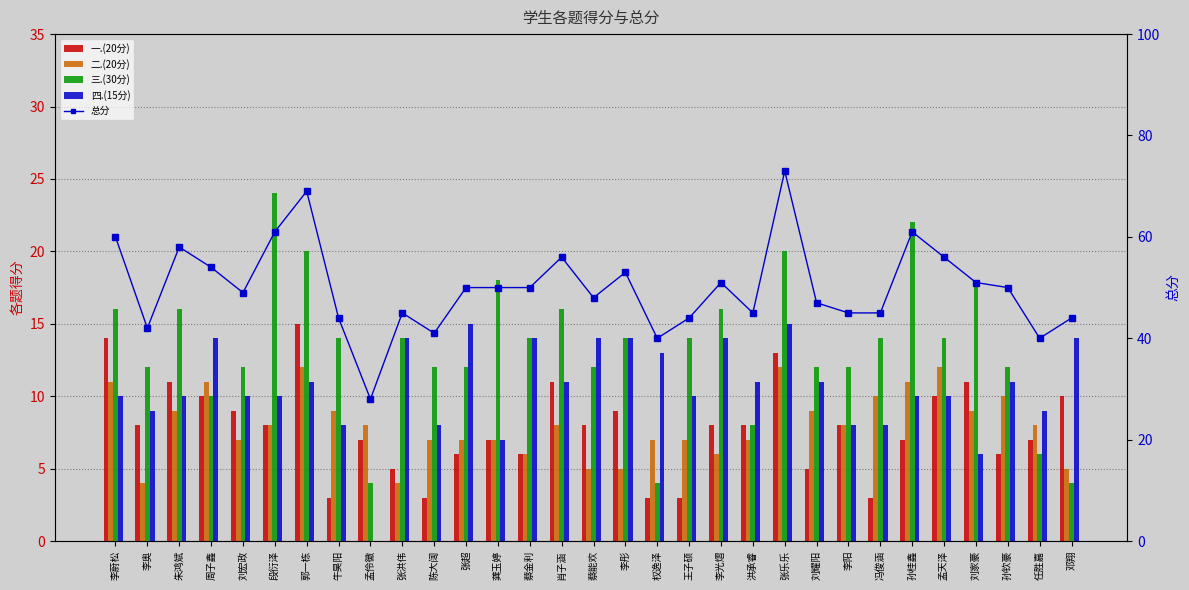

What is the label of the 5th bar from the right?

孟天泽